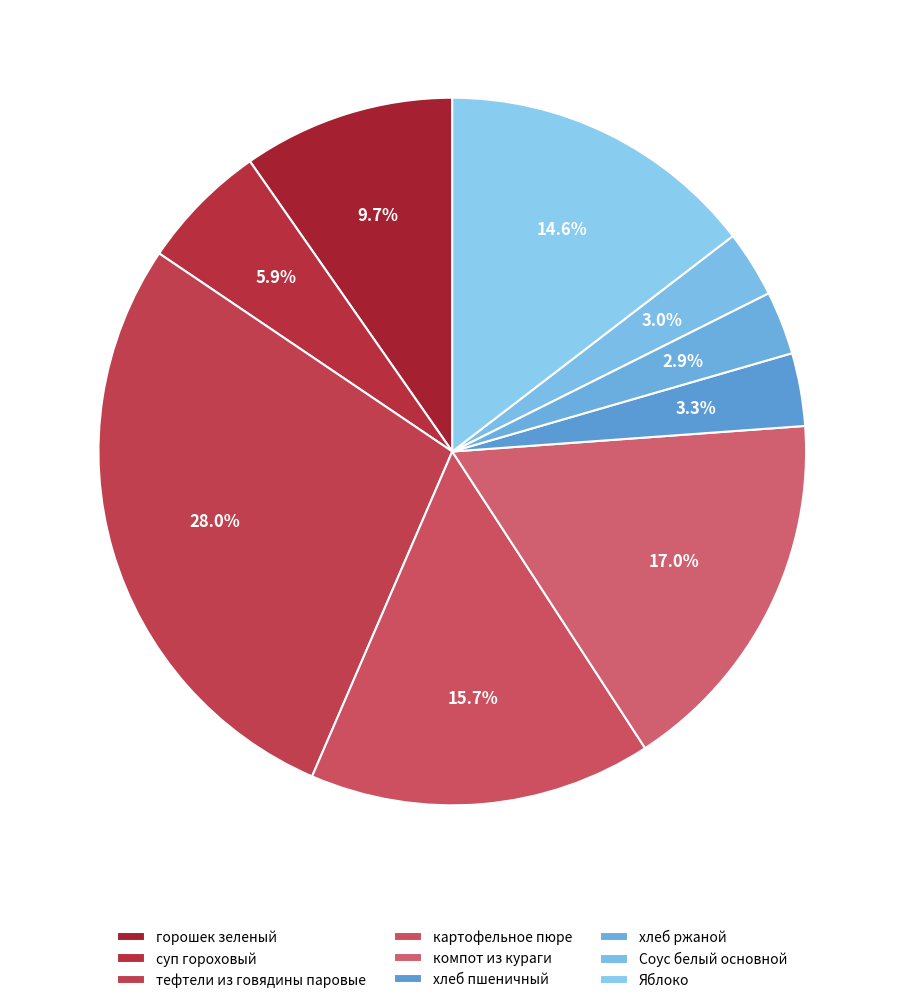

To the nearest percent, what portion does картофельное пюре represent?

16%